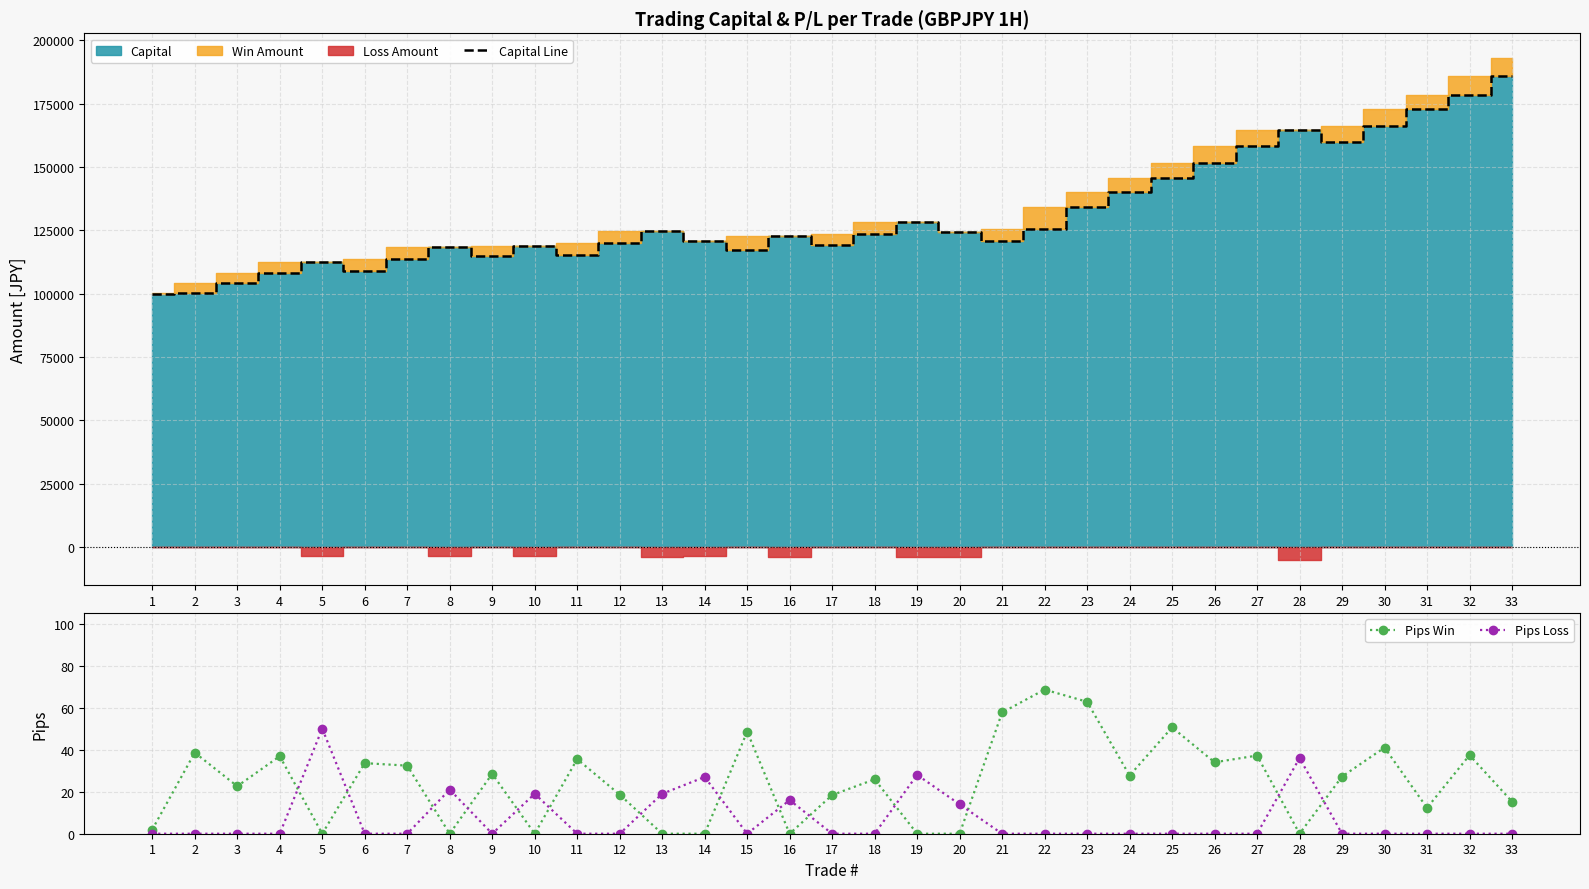

How many values in the Capital Line series are below 122752?

16